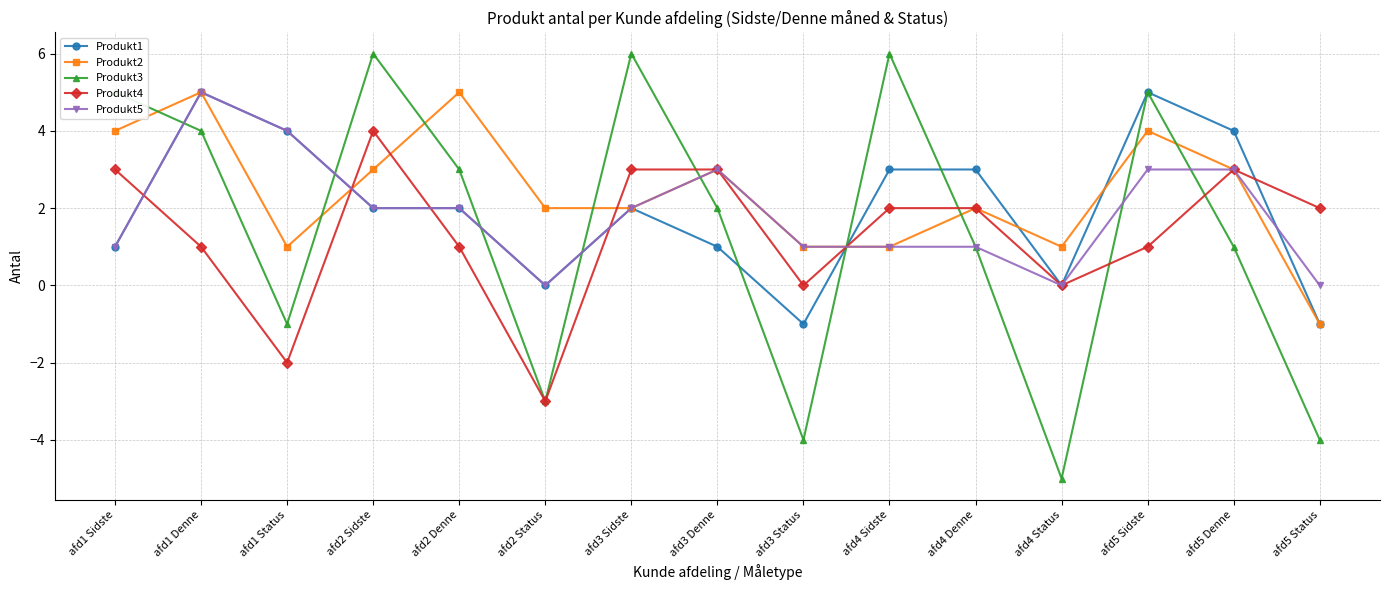

True or false: Produkt3 has a value of -6 at afd3 Status.

False